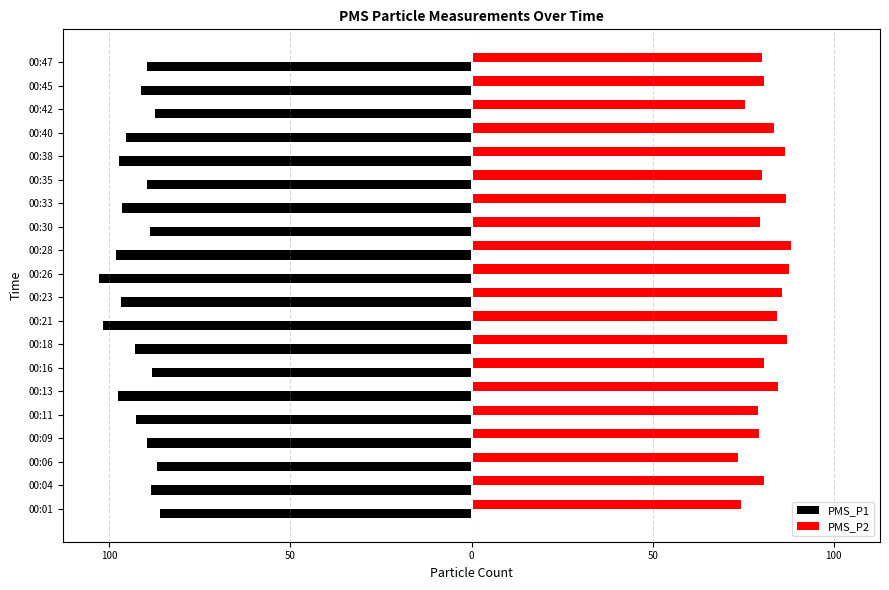

What are all the series names shown in the legend?

PMS_P1, PMS_P2